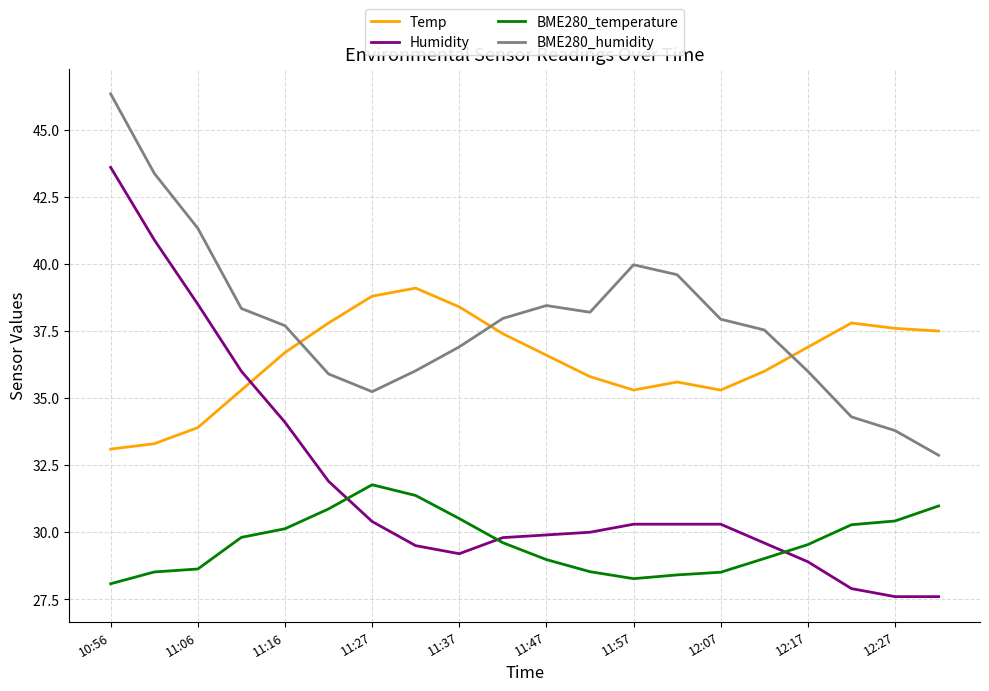

Count the number of categories in the chart.

20